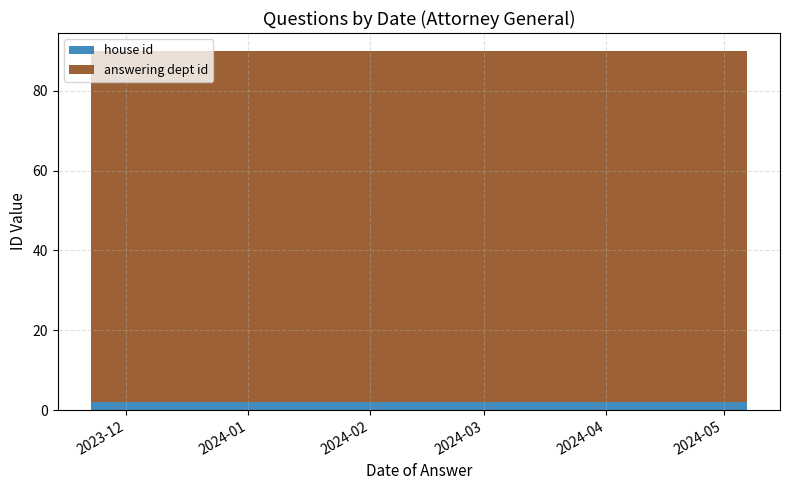

Reading right to left, extract all data points from this chart.

house id: 2023-11-22=2	2023-11-22=2	2023-11-22=2	2023-11-22=2	2023-11-23=2	2023-11-22=2	2023-12-19=2	2024-03-07=2	2024-03-07=2	2024-05-07=2
answering dept id: 2023-11-22=88	2023-11-22=88	2023-11-22=88	2023-11-22=88	2023-11-23=88	2023-11-22=88	2023-12-19=88	2024-03-07=88	2024-03-07=88	2024-05-07=88